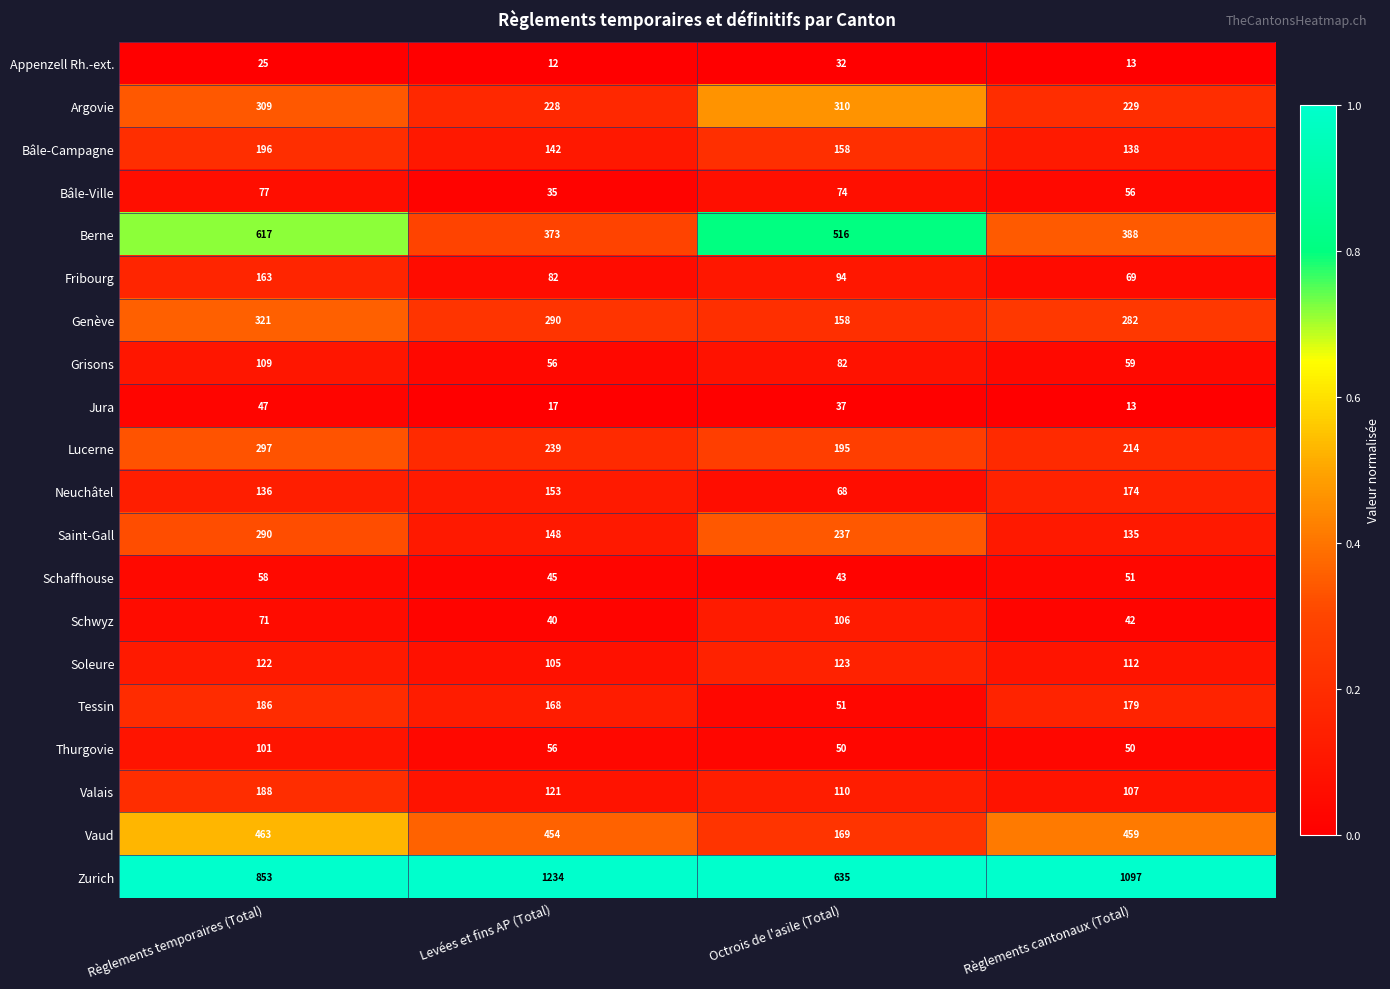

The Tessin series shows 51 at Octrois de l'asile (Total). True or false?

True